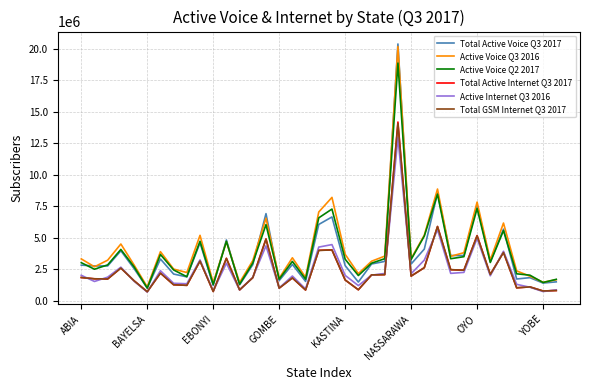

What is the maximum value for Active Voice Q2 2017?

18872725